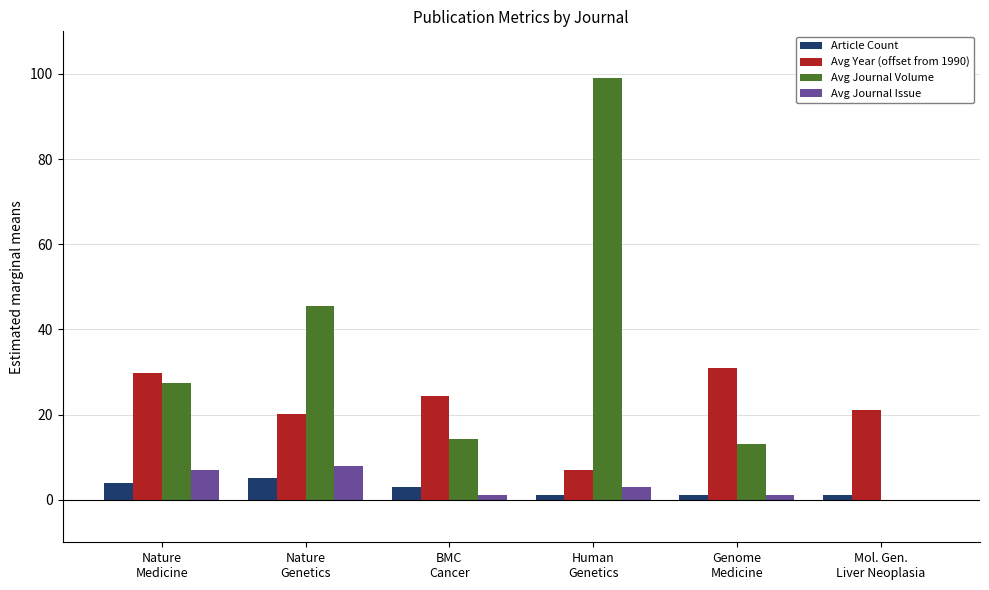

What is the highest value of the Avg Year (offset from 1990) series?

31.0